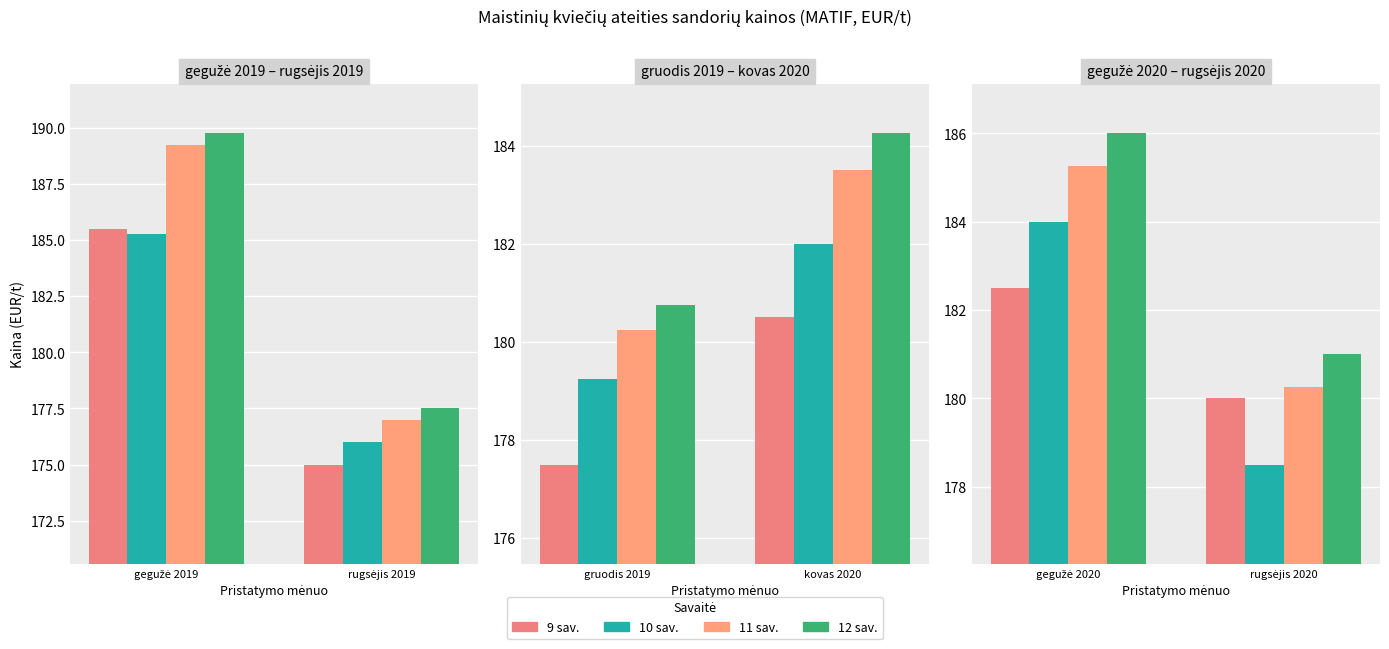

Between gegužė 2020 and rugsėjis 2020, which is larger?

gegužė 2020